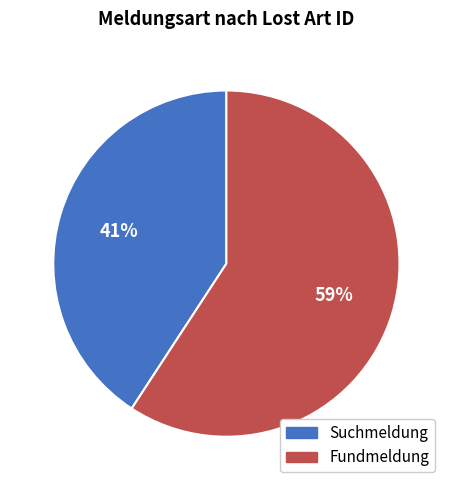

The Fundmeldung slice represents 59% of the pie. True or false?

True